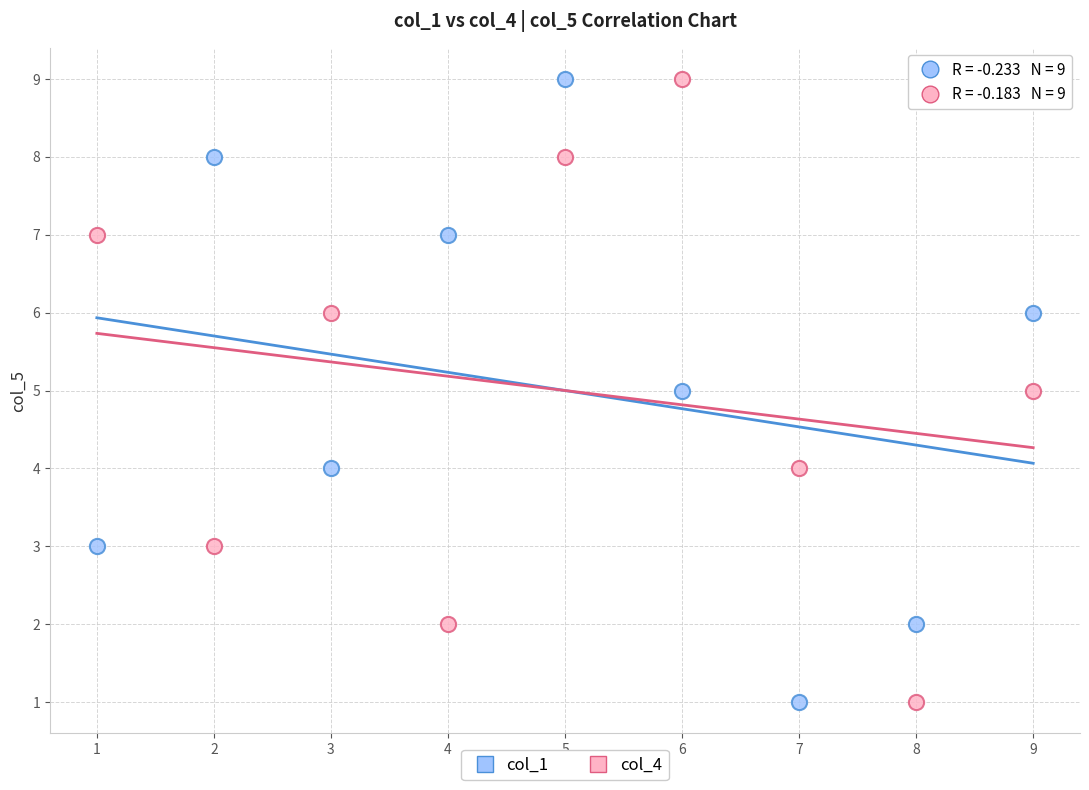

What are all the series names shown in the legend?

col_1, col_4